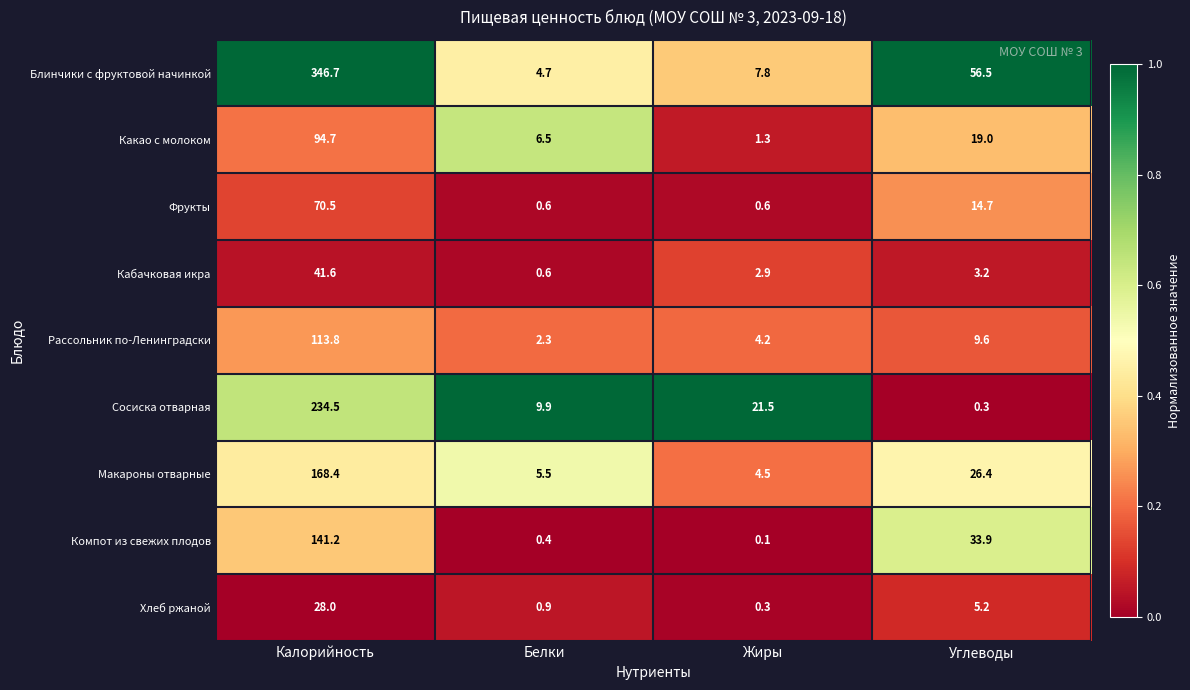

At which category is the sum across all series the highest?

Калорийность